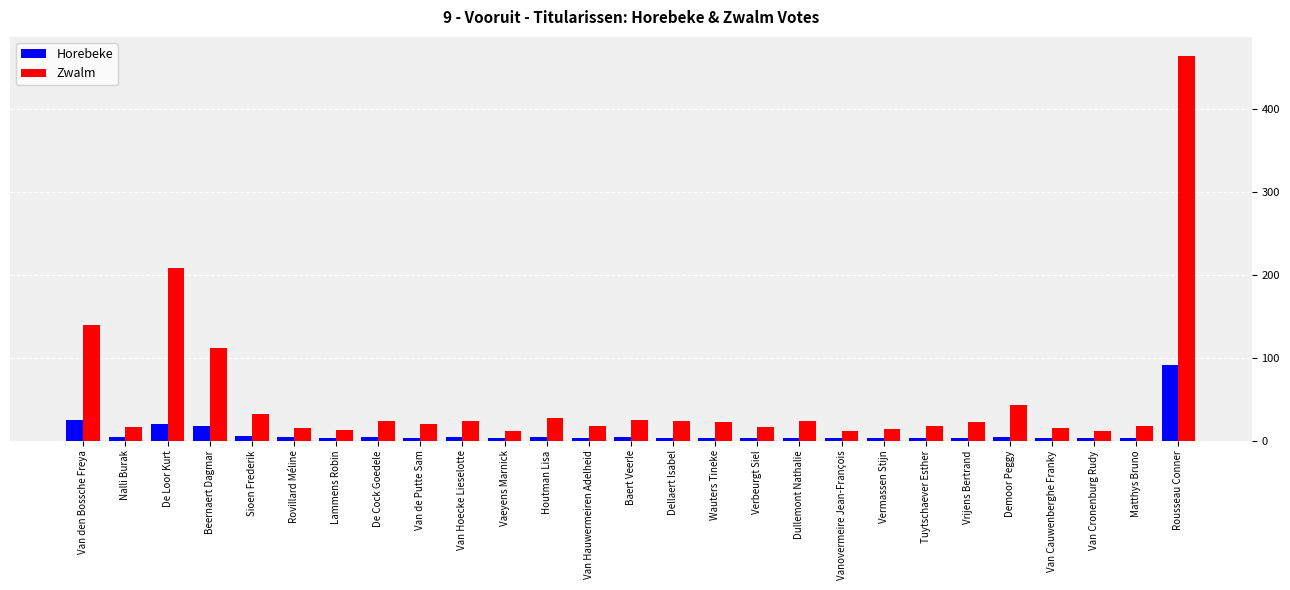

How many values in the Zwalm series are below 22?

13